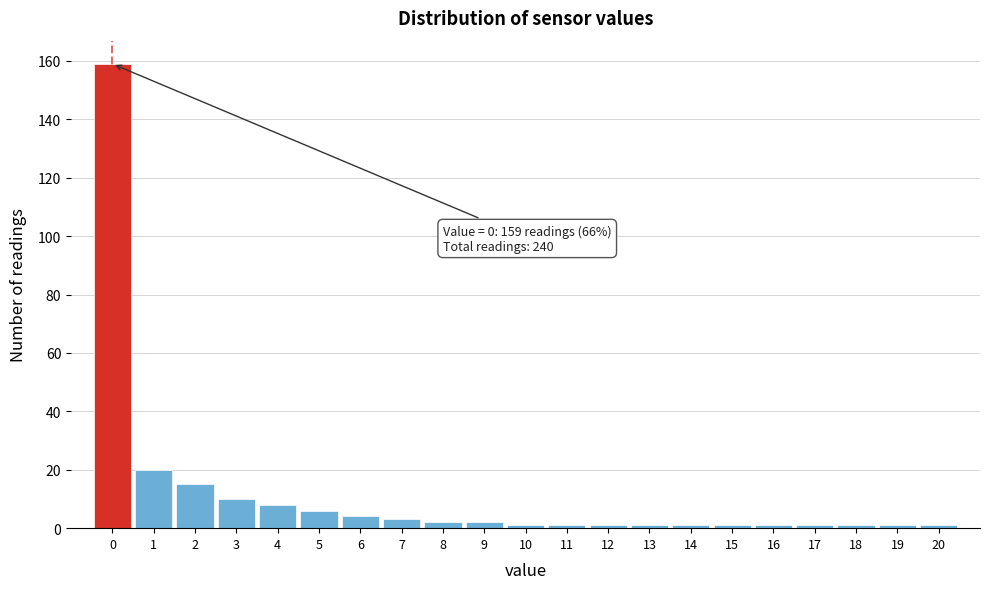

Over which range of the x-axis is the bar tallest?

-0.5 to 0.5